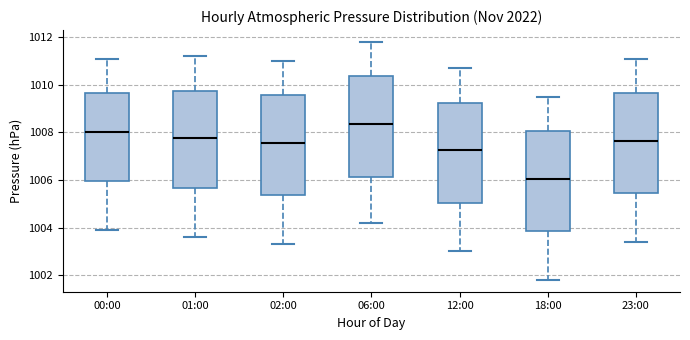

Where does the lower whisker of the box for 00:00 end on the y-axis? The values are not printed on the chart, so give them approximately, as read against the axis.

1004.0